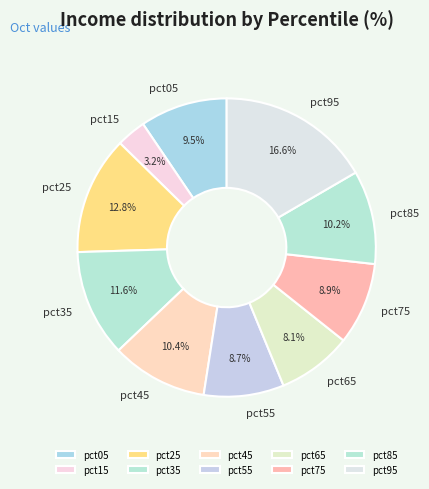

What percentage is the pct25 slice, to the nearest percent?

13%